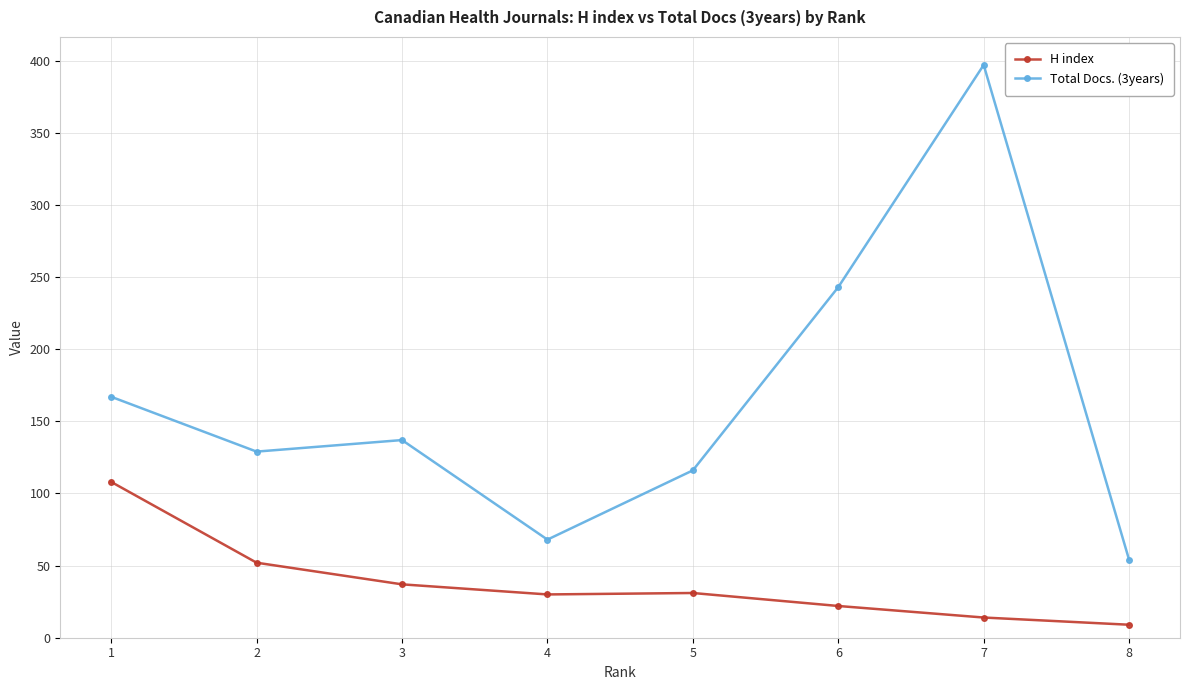

At 8, list the series in order from largest to smallest.

Total Docs. (3years), H index